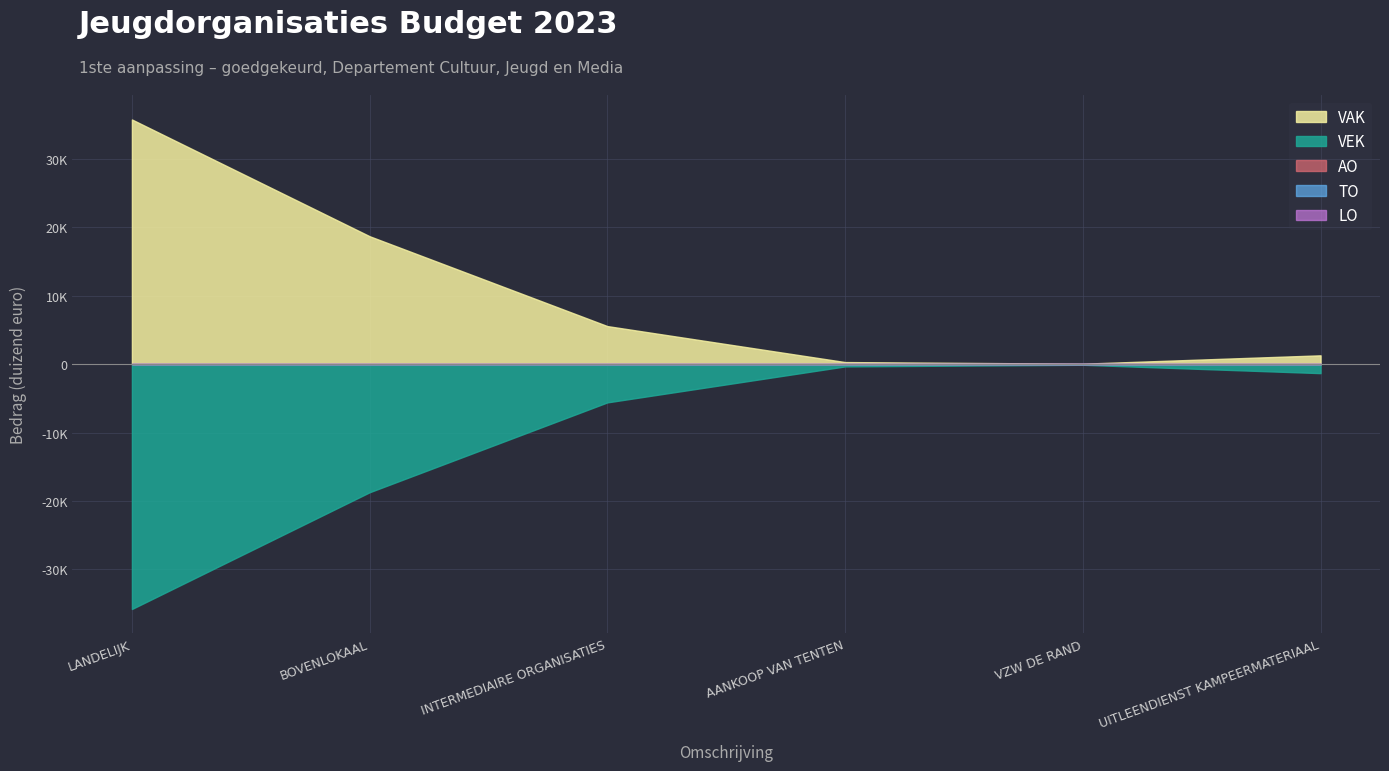

Count the number of data series in this chart.

5